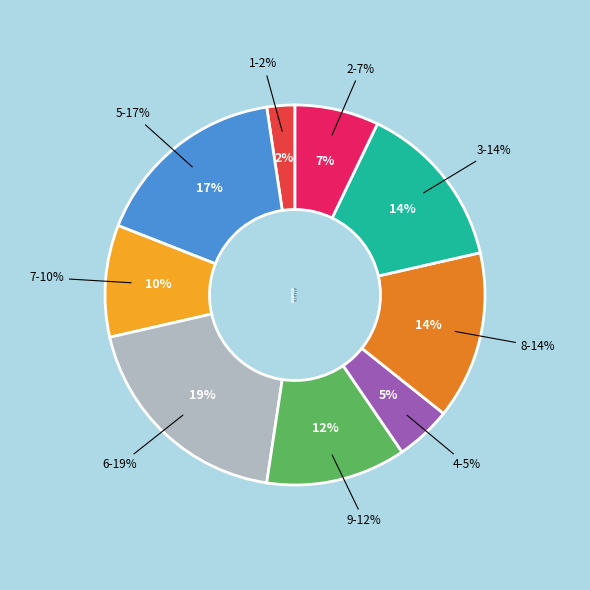

Count the number of slices in the pie.

9